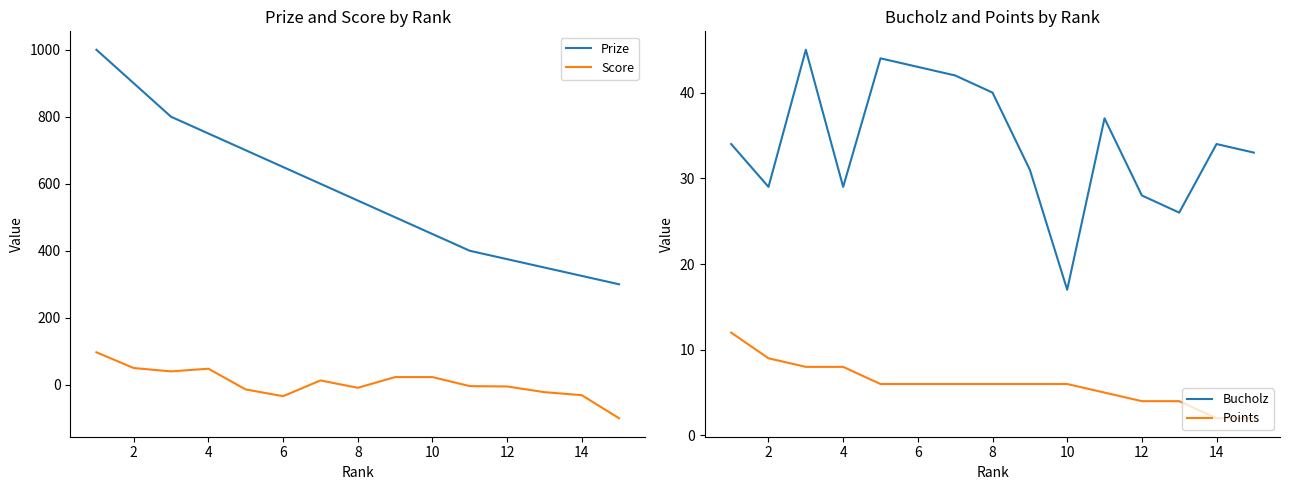

True or false: Prize and Score cross at least once.

False